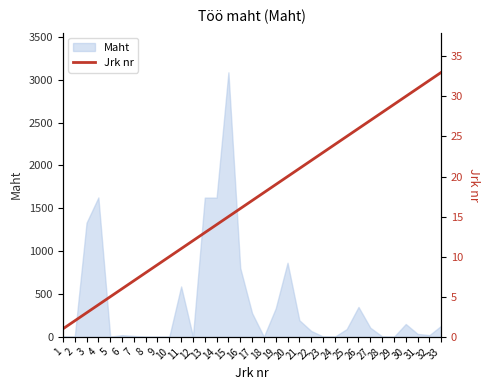

At which label does the data first exceed 17?

18